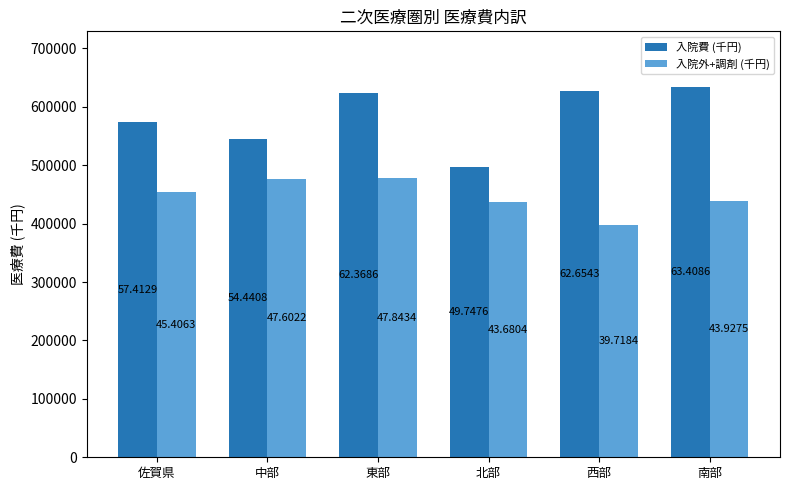

Are the bars horizontal?

No